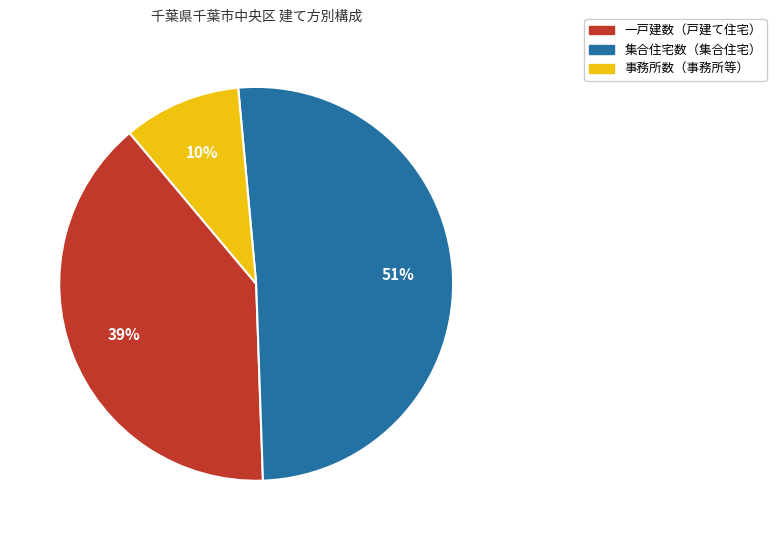

Is there a majority slice in this chart?

Yes